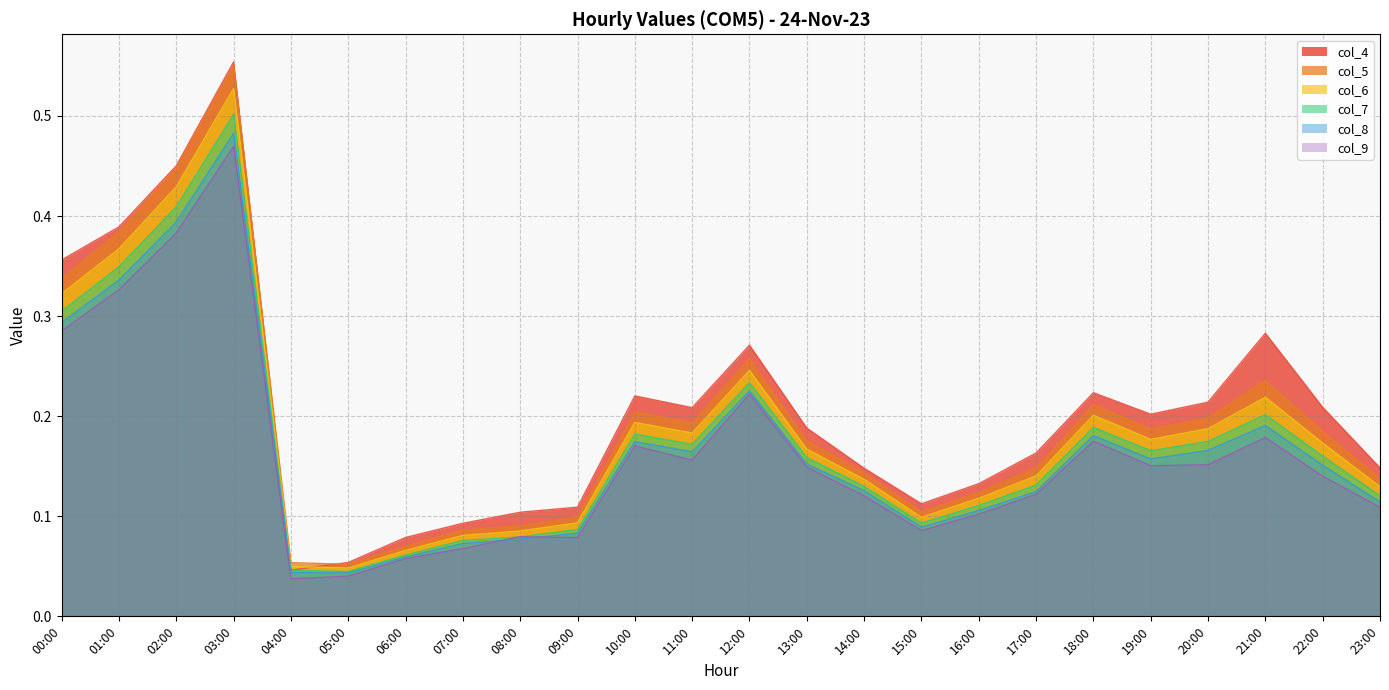

How many data points does each series have?

24